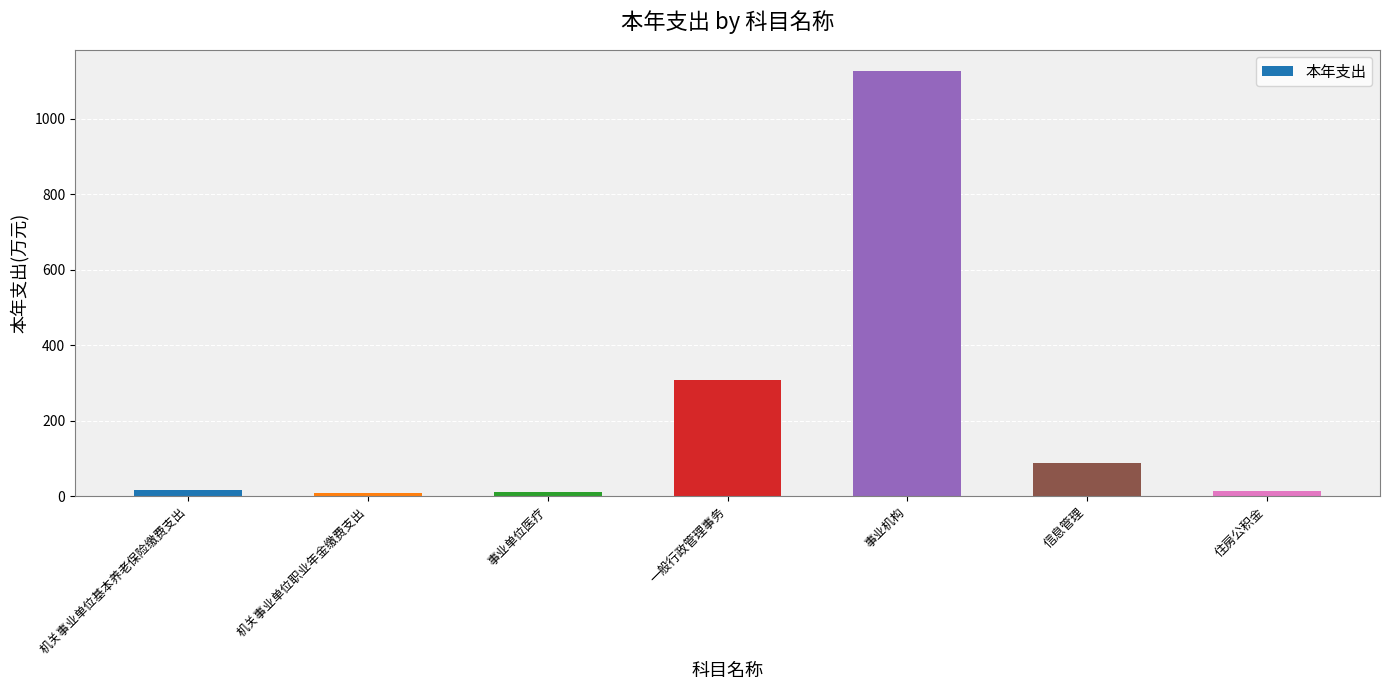

The chart shows a value of 176.0 at 一般行政管理事务. True or false?

False